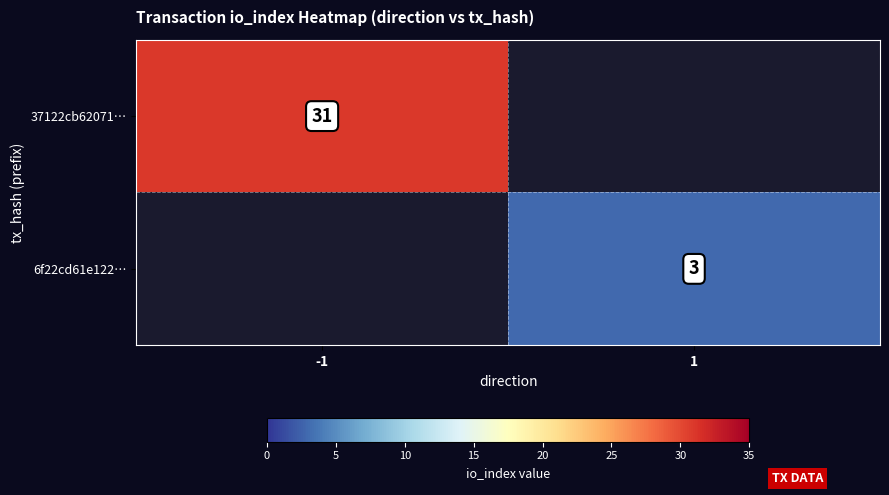

The value of 6f22cd61e122… at 1 is 3. True or false?

True